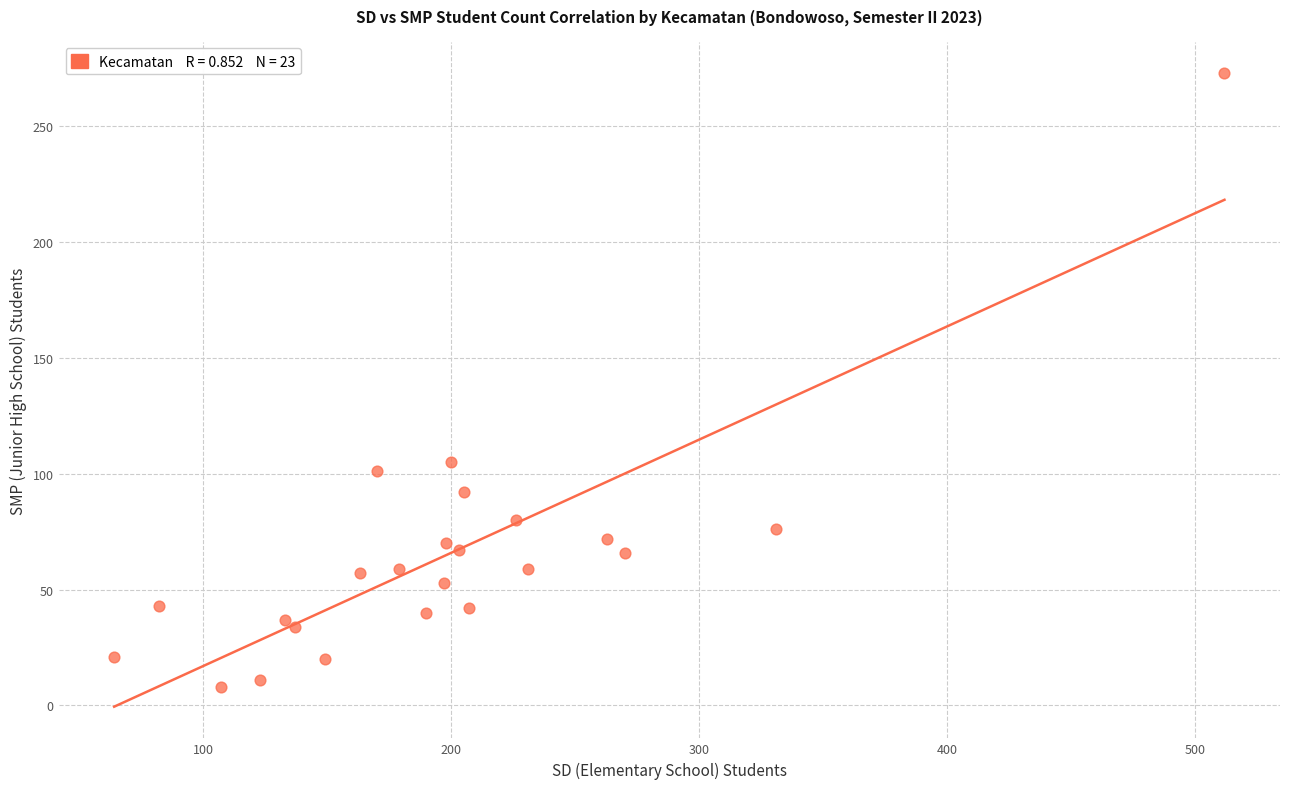

What Y value in the scatter plot is closest to 140?

105